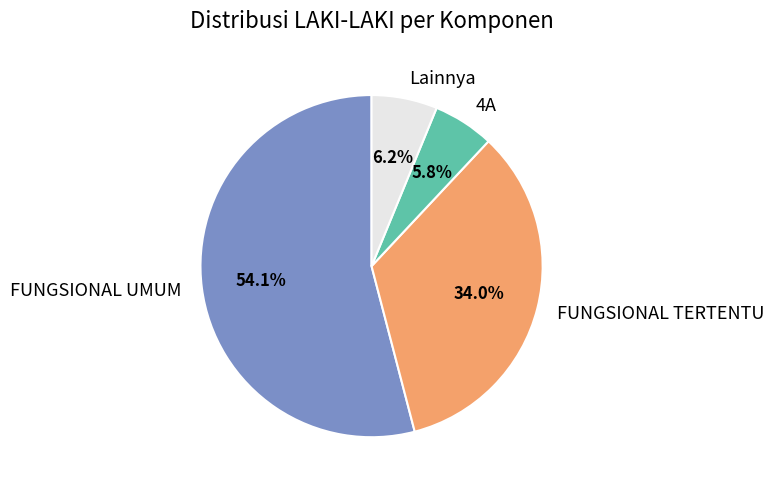

Between FUNGSIONAL UMUM and Lainnya, which is larger?

FUNGSIONAL UMUM